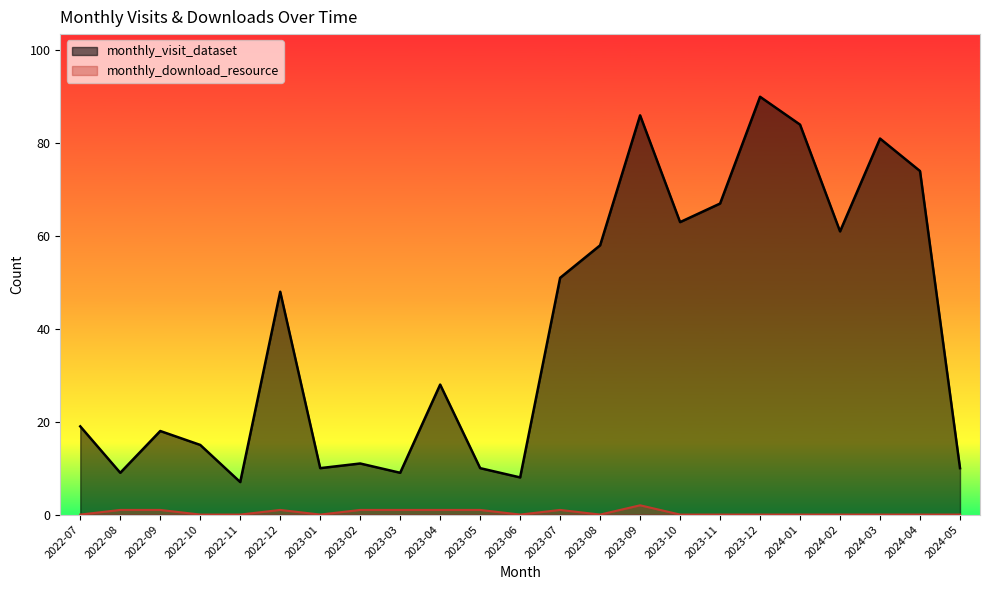

The monthly_download_resource series shows -1 at 2022-10. True or false?

False